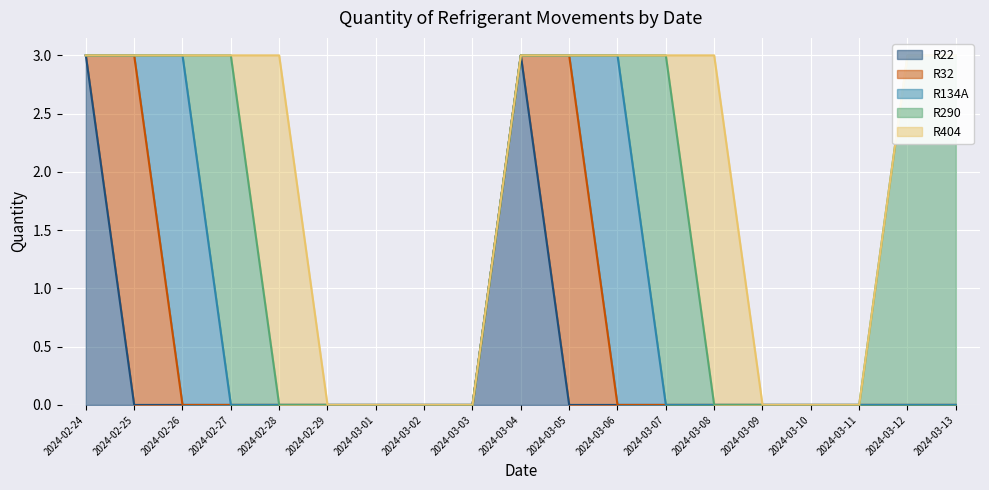

True or false: R290 has more than 2 interior local peaks.

False